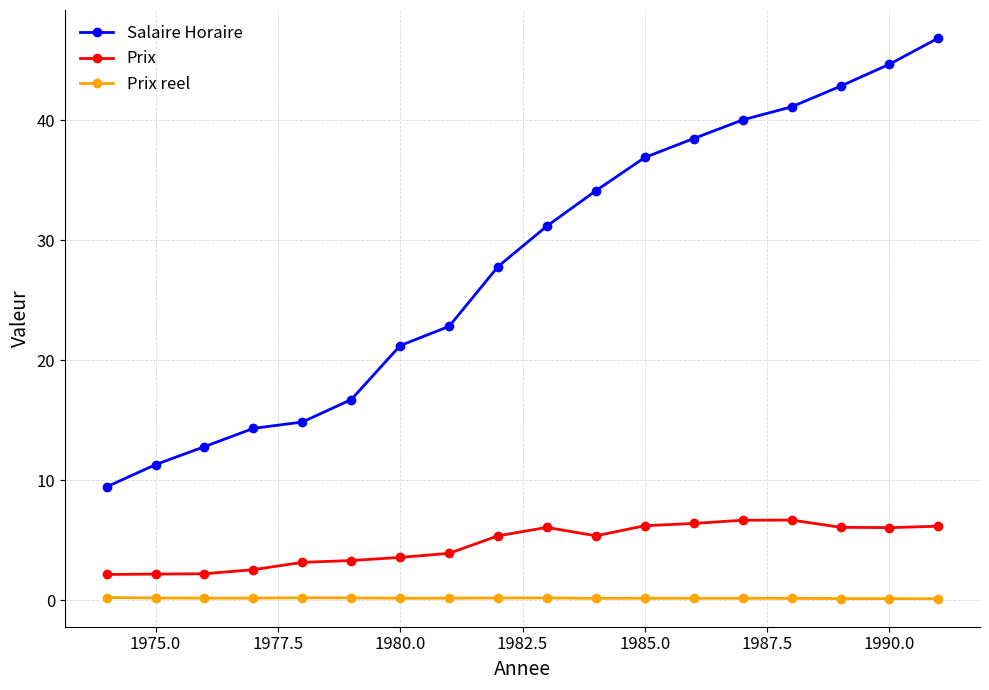

What is the sum of all Prix reel values?

3.1